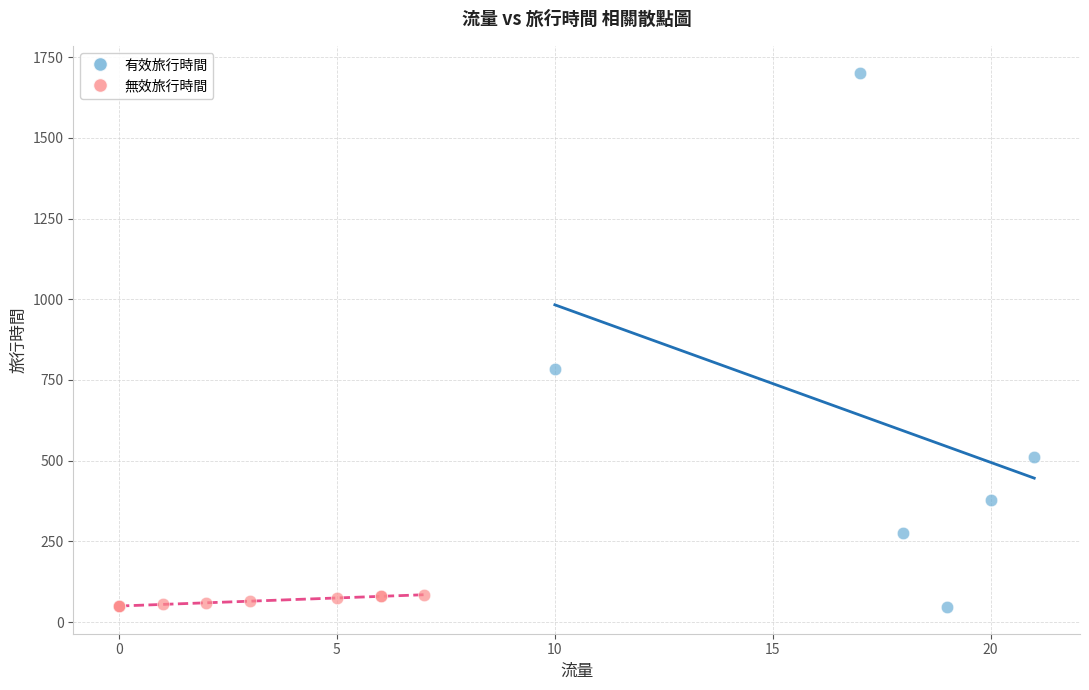

What are all the series names shown in the legend?

有效旅行時間, 無效旅行時間